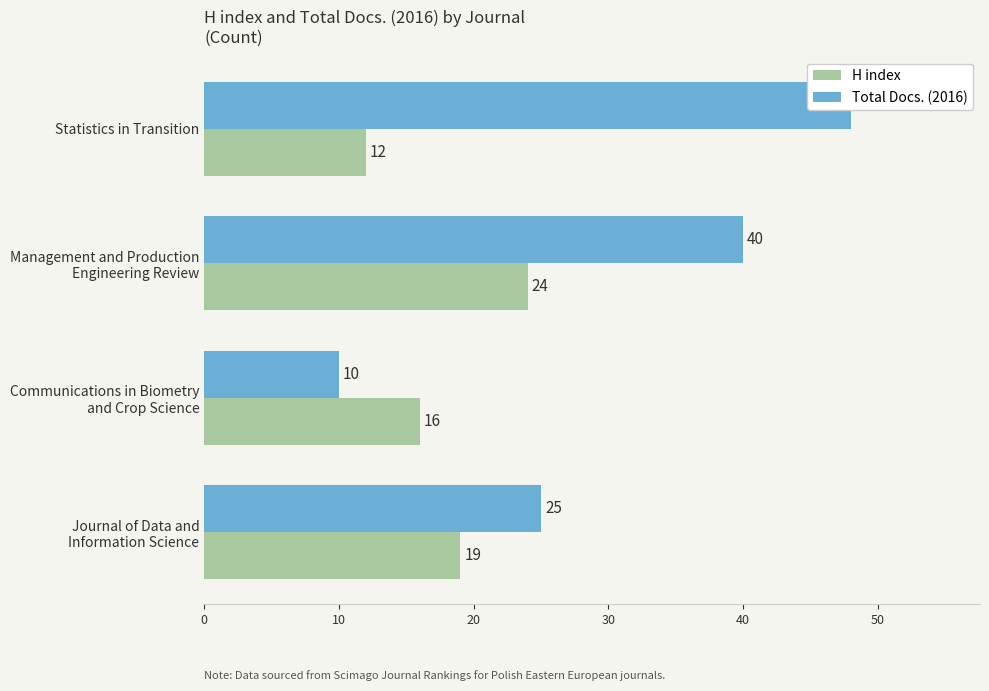

Between Statistics in Transition and Communications in Biometry and Crop Science, which is larger?

Communications in Biometry and Crop Science